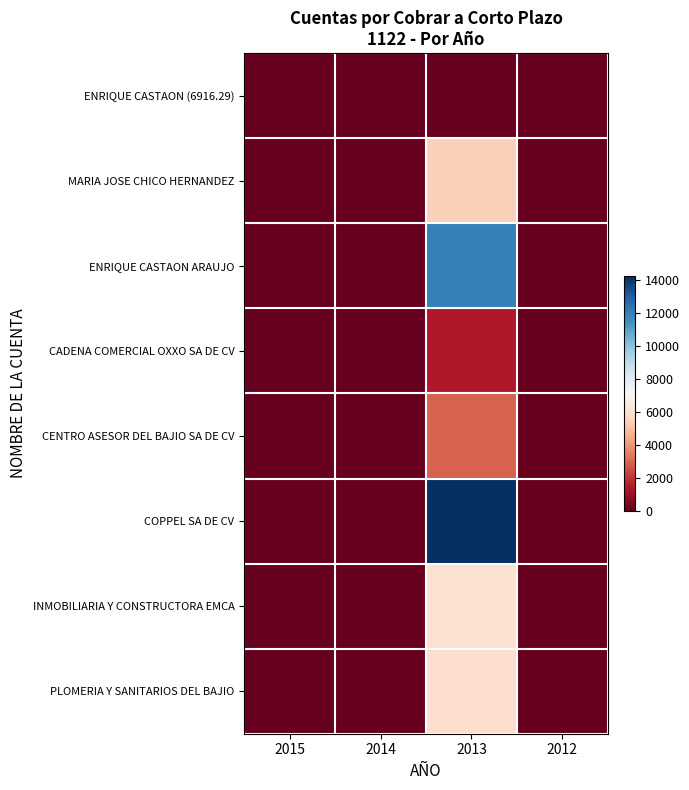

Reading left to right, transcribe all the data shown in this chart.

ENRIQUE CASTAON (6916.29): 2015=0.0	2014=0.0	2013=0.0	2012=0.0
MARIA JOSE CHICO HERNANDEZ: 2015=0.0	2014=0.0	2013=5437.6	2012=0.0
ENRIQUE CASTAON ARAUJO: 2015=0.0	2014=0.0	2013=11899.9	2012=0.0
CADENA COMERCIAL OXXO SA DE CV: 2015=0.0	2014=0.0	2013=1391.3	2012=0.0
CENTRO ASESOR DEL BAJIO SA DE CV: 2015=0.0	2014=0.0	2013=2907.0	2012=0.0
COPPEL SA DE CV: 2015=0.0	2014=0.0	2013=14220.0	2012=0.0
INMOBILIARIA Y CONSTRUCTORA EMCA: 2015=0.0	2014=0.0	2013=6000.0	2012=0.0
PLOMERIA Y SANITARIOS DEL BAJIO: 2015=0.0	2014=0.0	2013=5940.0	2012=0.0